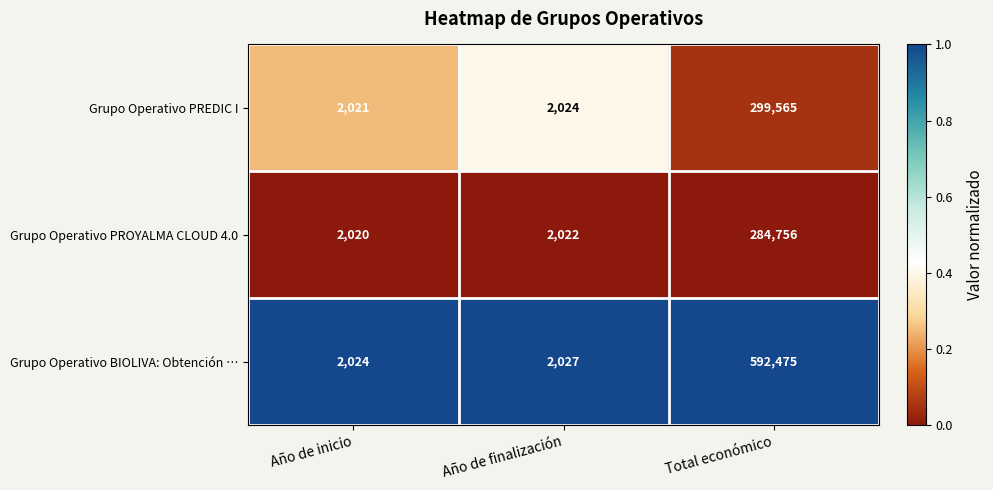

What is the spread (max minus min) of values at Año de finalización?

5